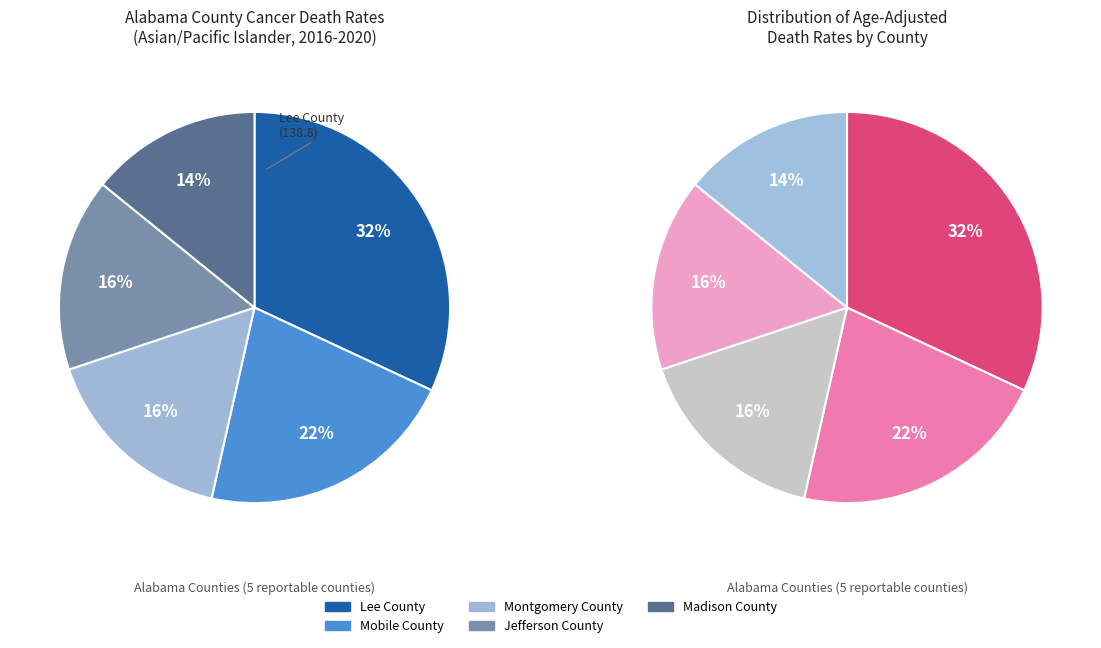

Which category has the smallest portion of the pie?

Madison County